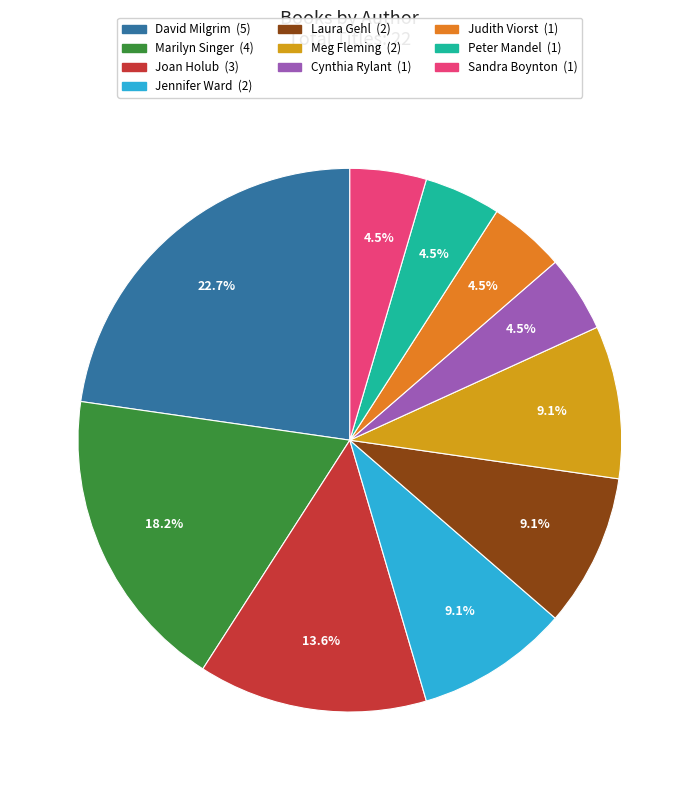

Does any single category account for the majority?

No